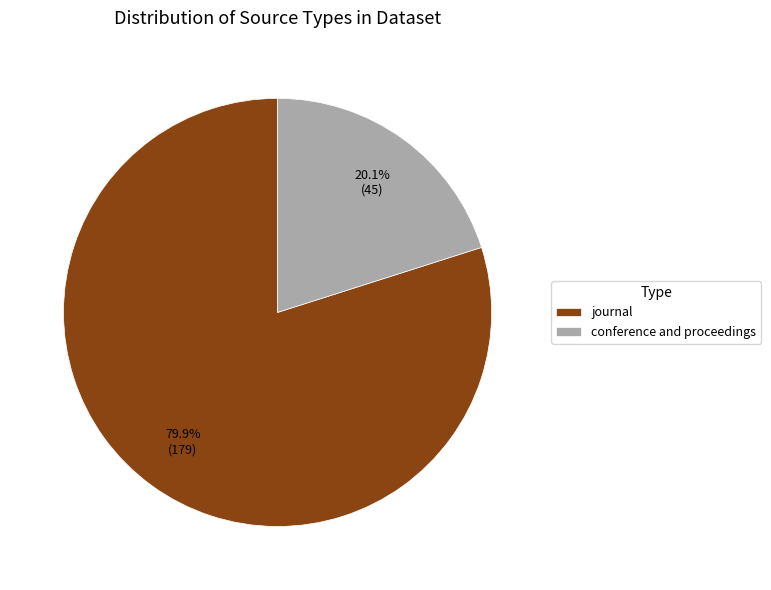

True or false: conference and proceedings accounts for 7% of the total.

False